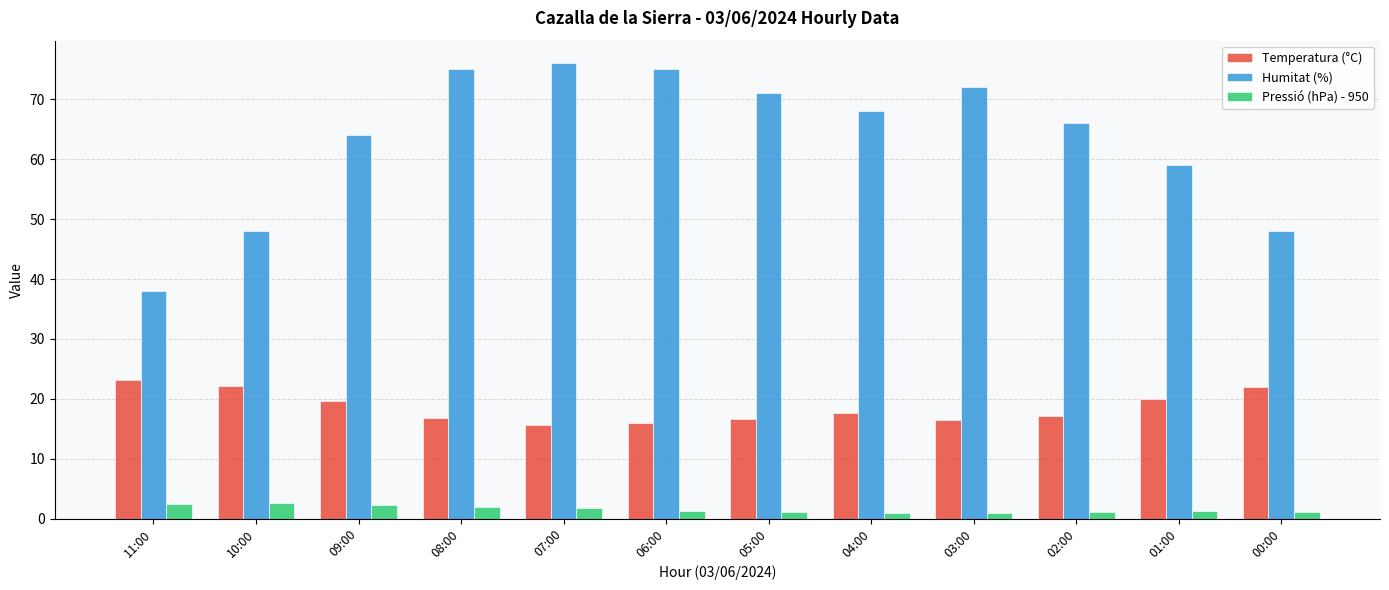

What is the spread (max minus min) of values at 05:00?

69.9